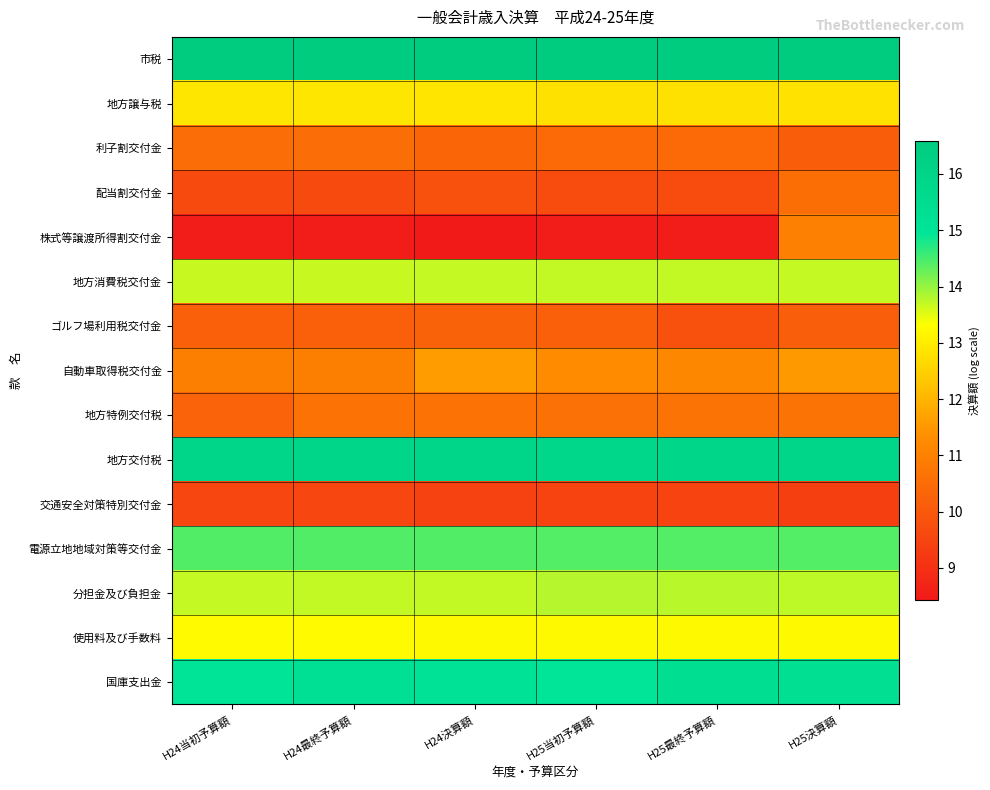

Which series has the largest range (max minus min)?

株式等譲渡所得割交付金